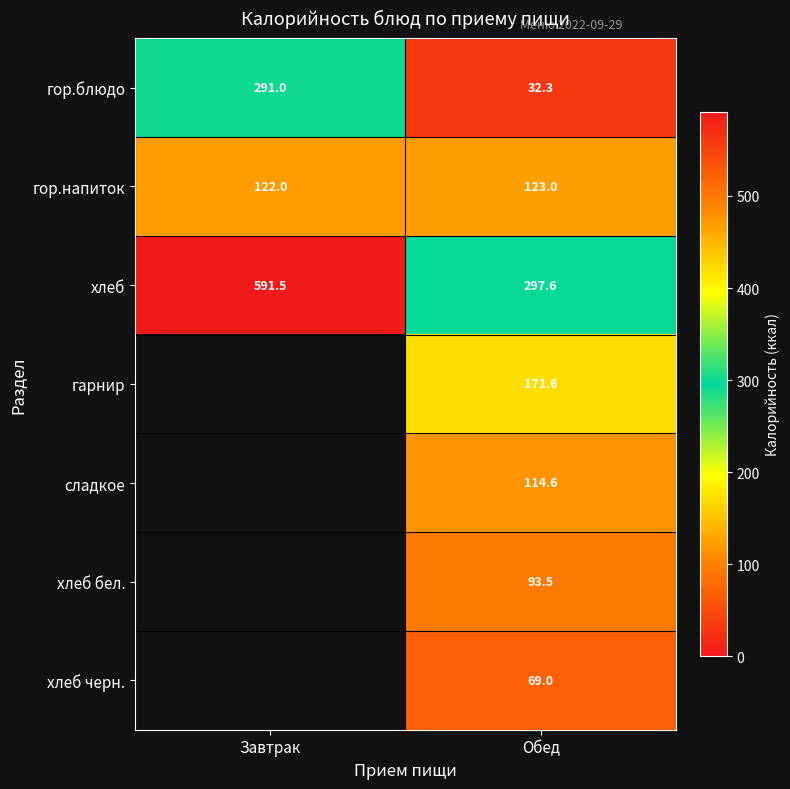

Is the value of хлеб черн. at Обед greater than the value of хлеб бел. at Обед?

No